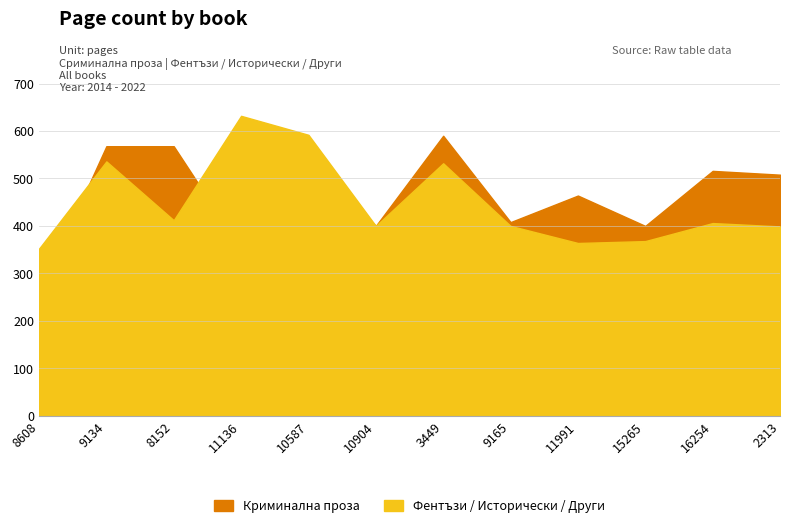

What is the highest value of the Криминална проза series?

590